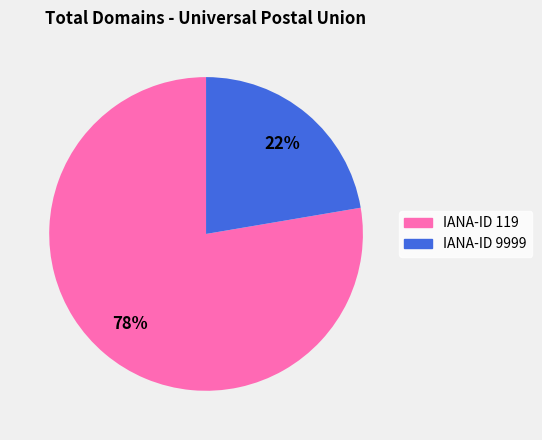

To the nearest percent, what is the average slice percentage?

50%